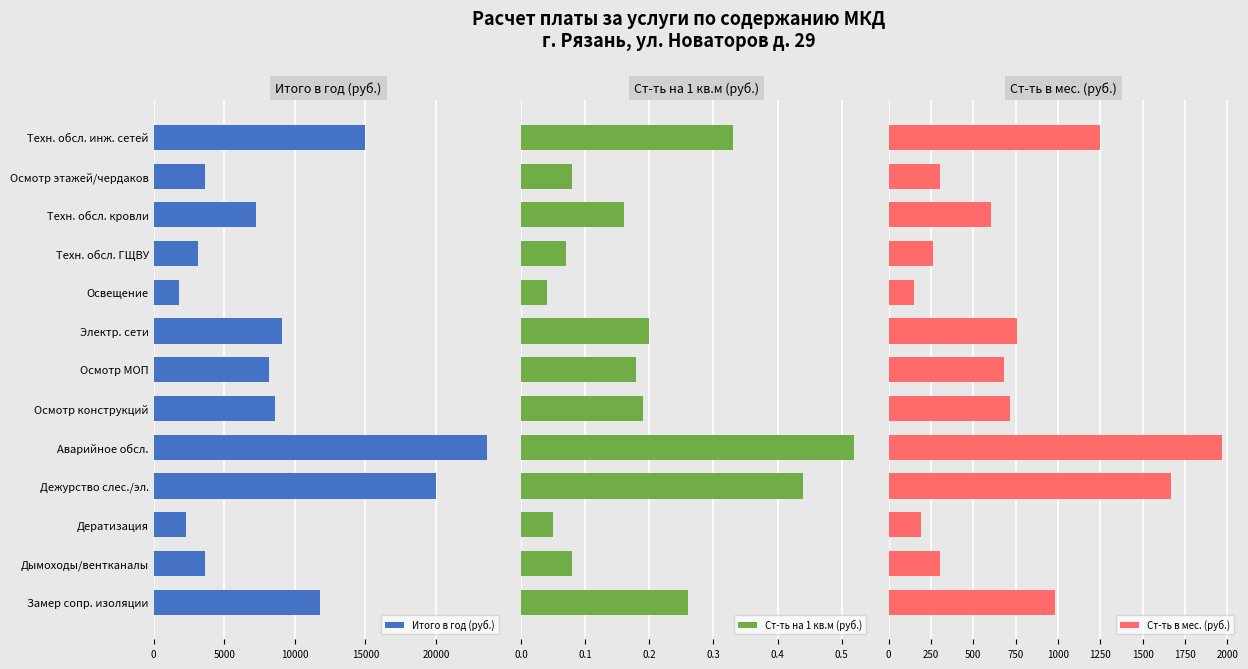

What is the difference between the second highest and minimum values in the Ст-ть на 1 кв.м (руб.) series?

0.4